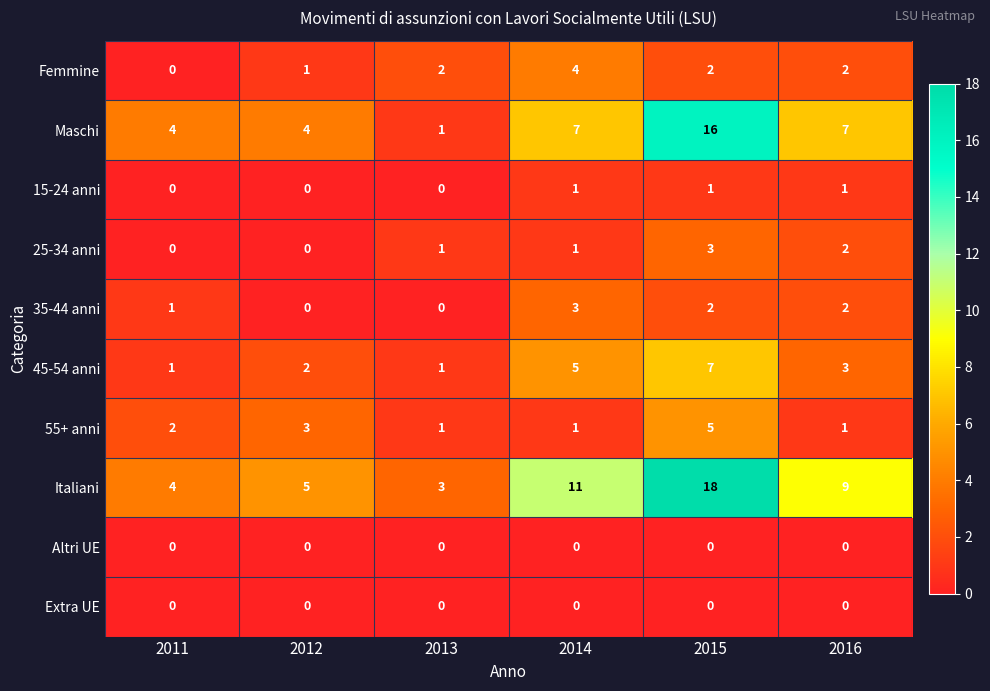

How many values in the 55+ anni series are below 2?

3